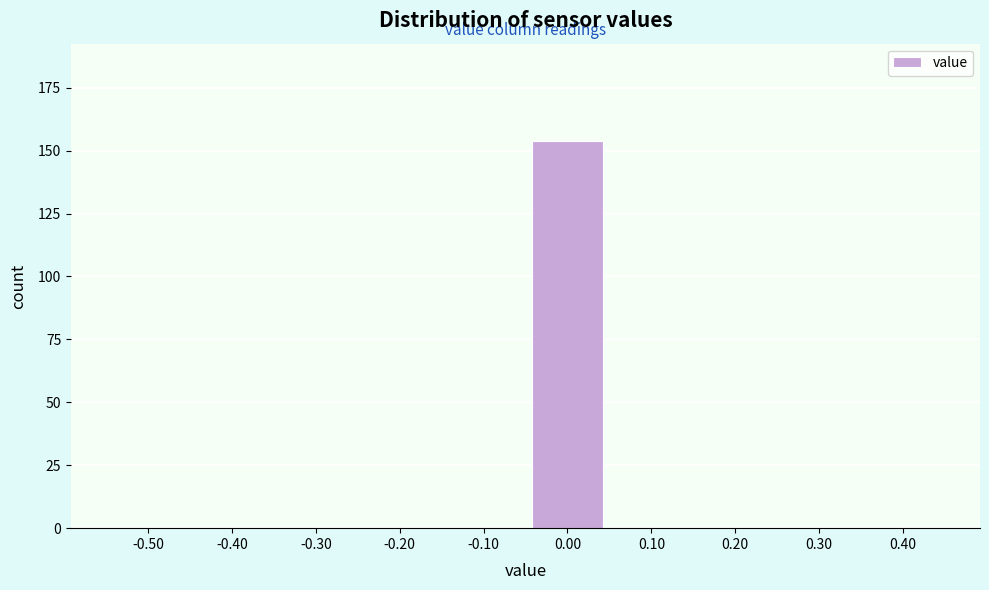

Reading left to right, extract all data points from this chart.

-0.50=0	-0.40=0	-0.30=0	-0.20=0	-0.10=0	0.00=154	0.10=0	0.20=0	0.30=0	0.40=0